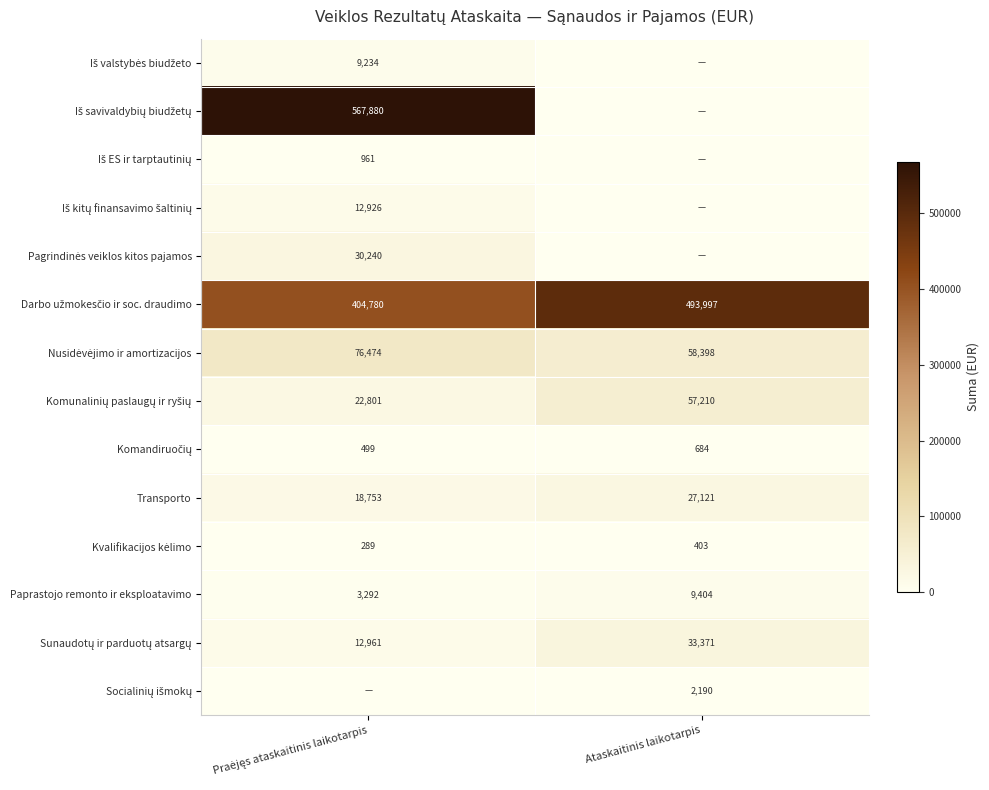

The Transporto series shows 42292 at Ataskaitinis laikotarpis. True or false?

False